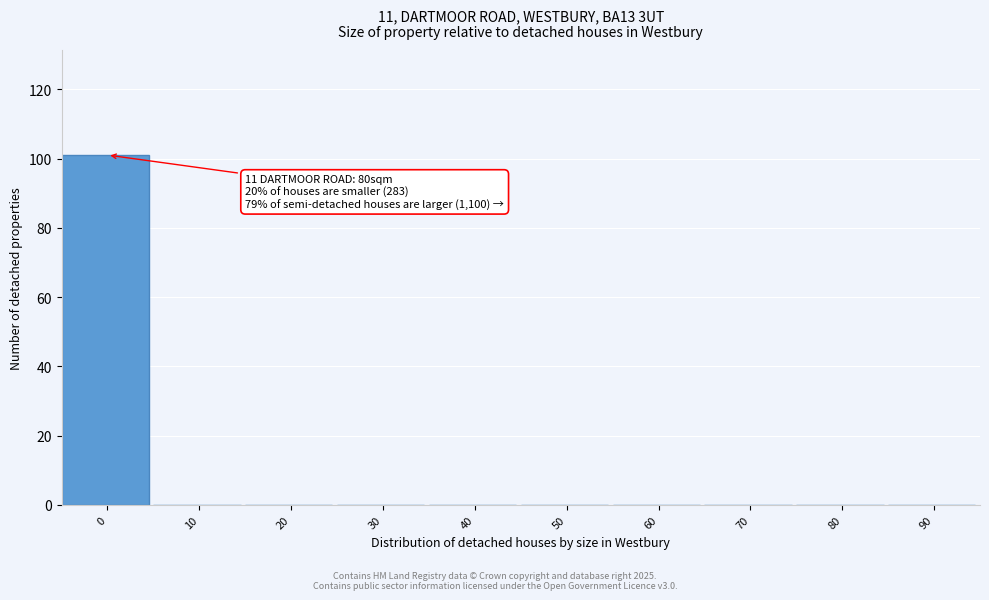

Reading left to right, what are all the values shown in this chart?

0=101	10=0	20=0	30=0	40=0	50=0	60=0	70=0	80=0	90=0